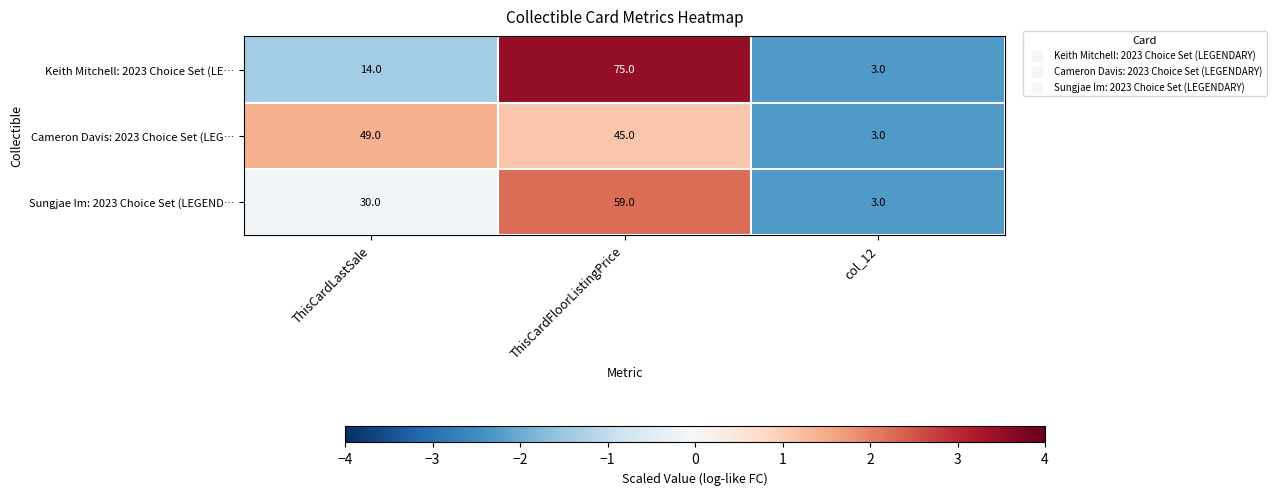

Rank the categories by Sungjae Im: 2023 Choice Set (LEGEND… value from lowest to highest.

col_12, ThisCardLastSale, ThisCardFloorListingPrice